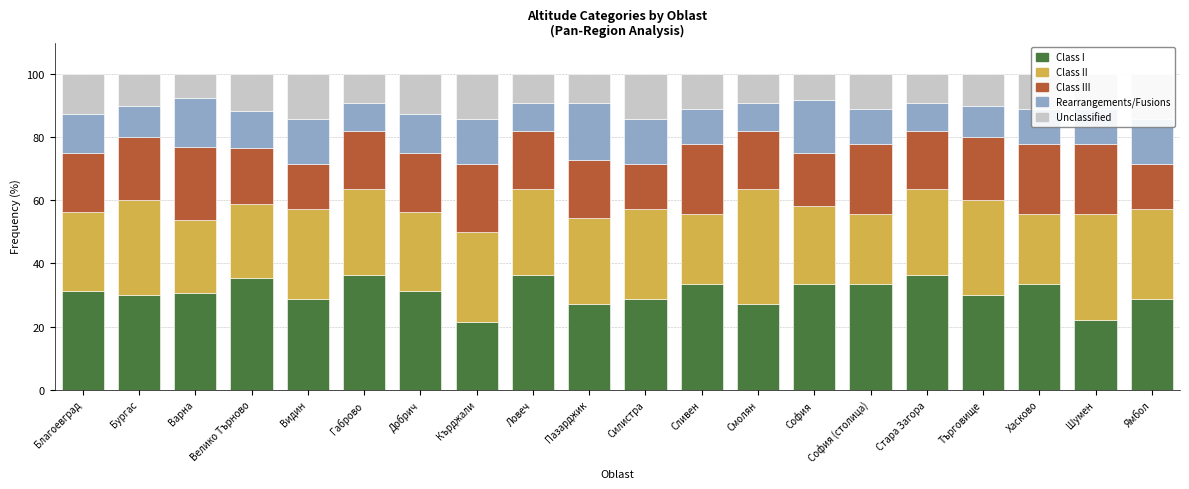

What is the value of the Rearrangements/Fusions bar at the 4th from the left?

11.8